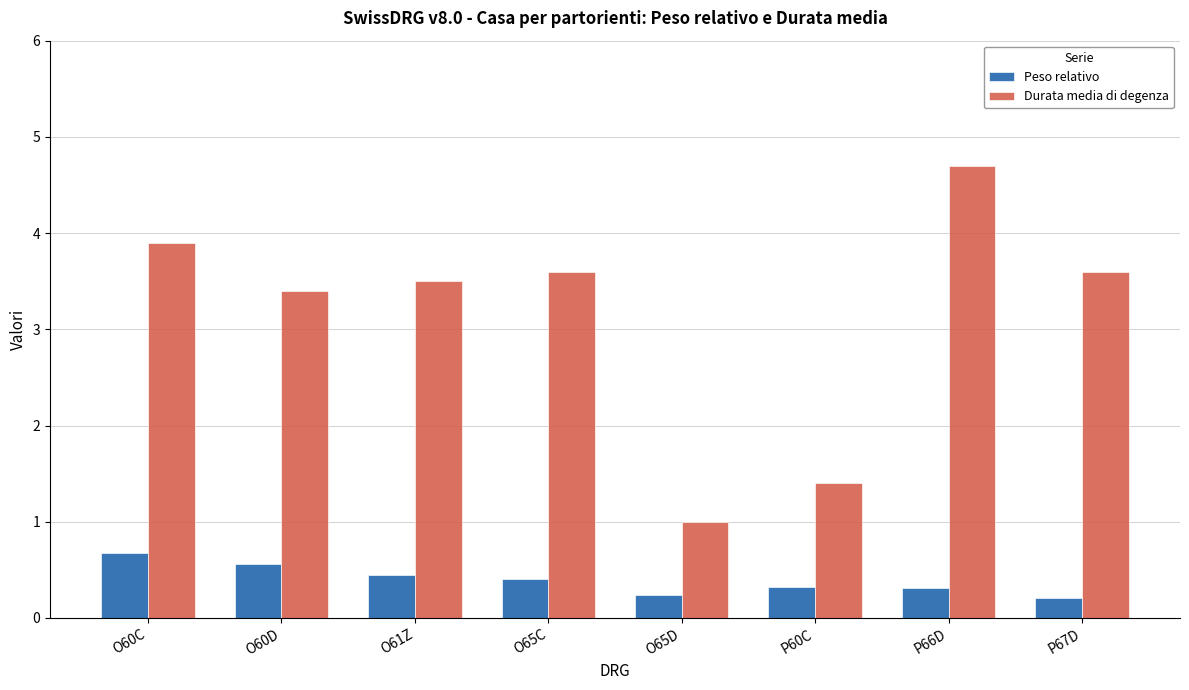

Reading left to right, transcribe all the data shown in this chart.

Peso relativo: O60C=0.7	O60D=0.6	O61Z=0.4	O65C=0.4	O65D=0.2	P60C=0.3	P66D=0.3	P67D=0.2
Durata media di degenza: O60C=3.9	O60D=3.4	O61Z=3.5	O65C=3.6	O65D=1.0	P60C=1.4	P66D=4.7	P67D=3.6